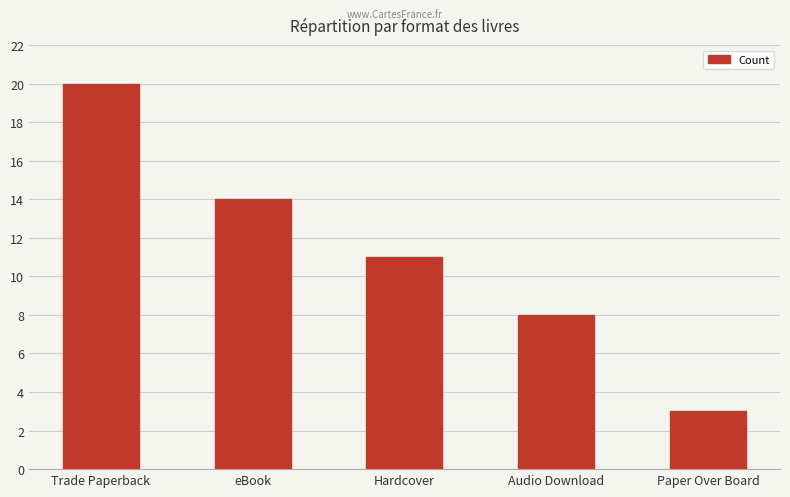

What is the minimum value shown in the chart?

3